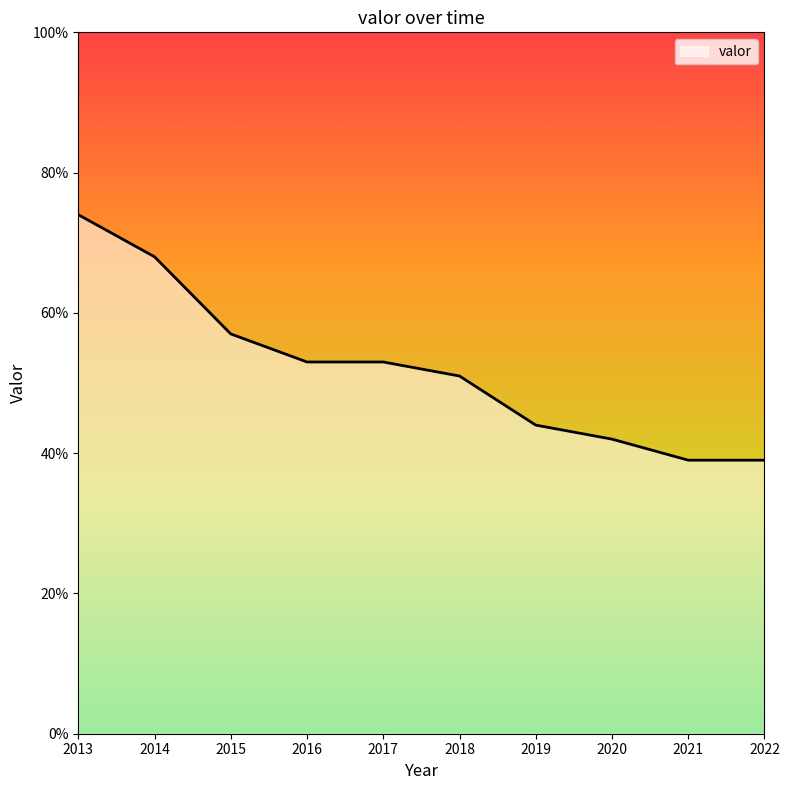

What is the ratio of the value at 2022 to the value at 2015?

0.7